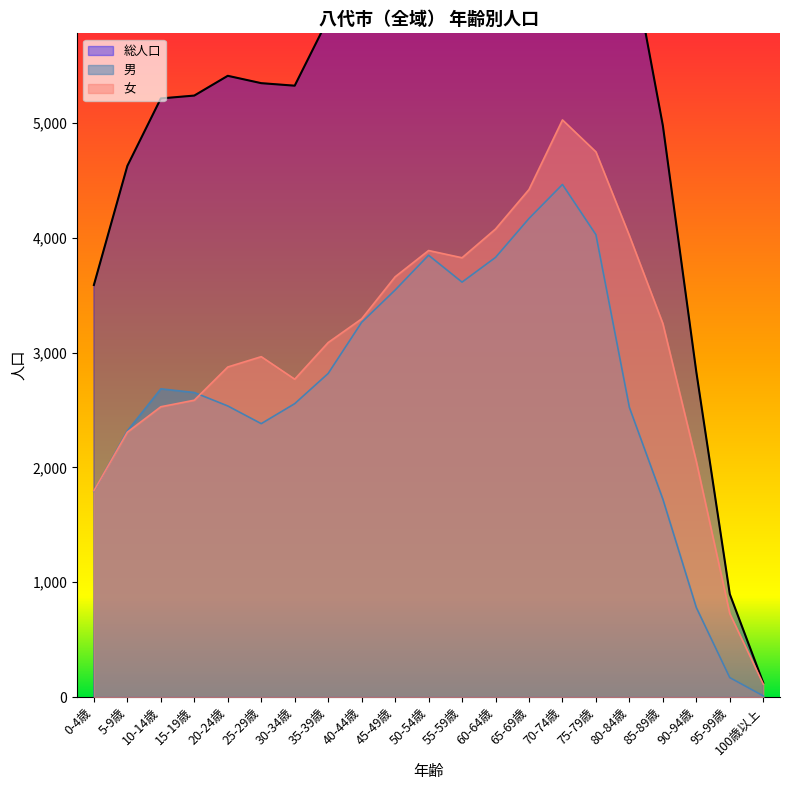

The value of 男 at 35-39歳 is 2818. True or false?

True